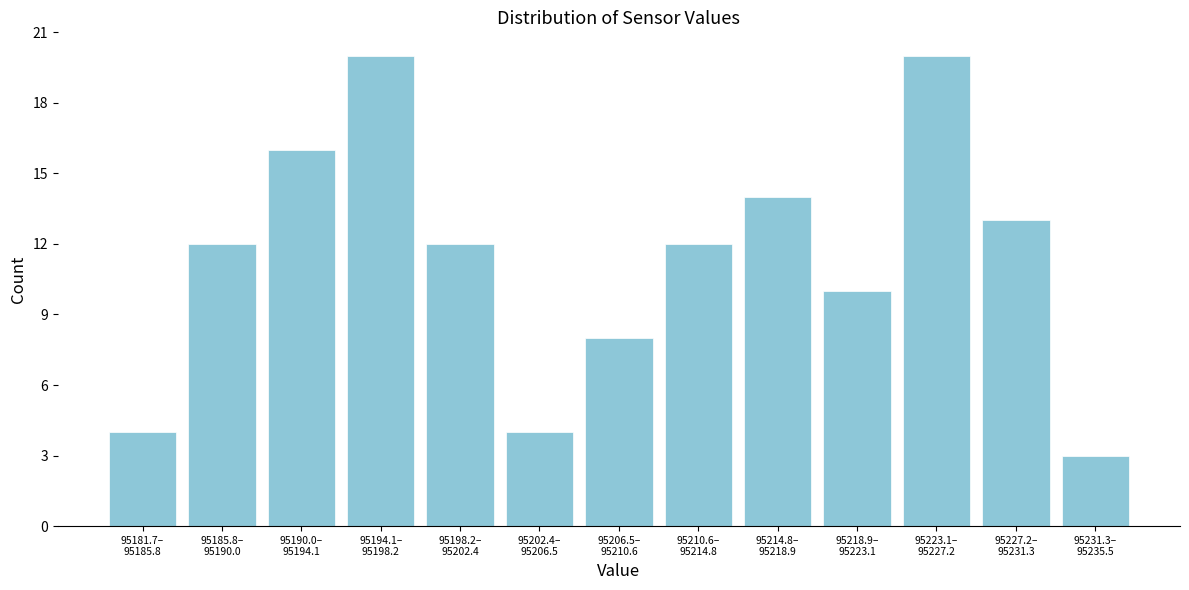

Reading left to right, extract all data points from this chart.

4	12	16	20	12	4	8	12	14	10	20	13	3